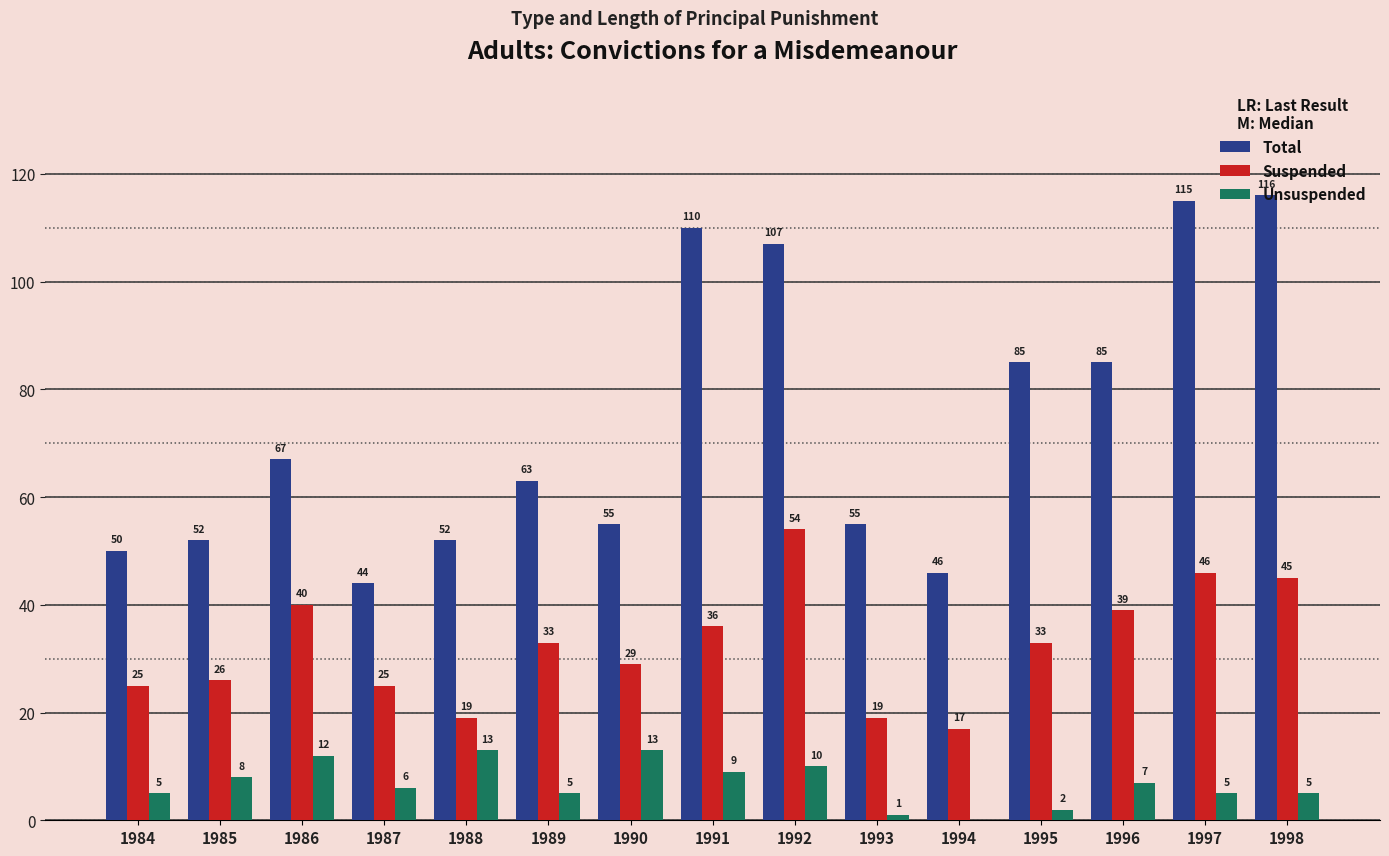

The value of Total at 1988 is 52. True or false?

True